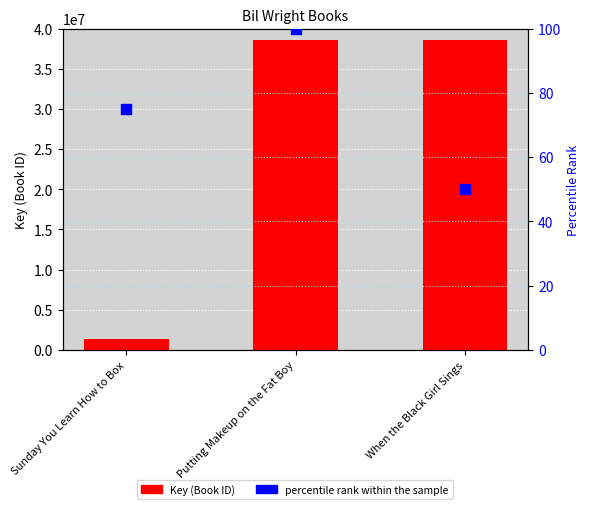

What are all the series names shown in the legend?

Key (Book ID), percentile rank within the sample